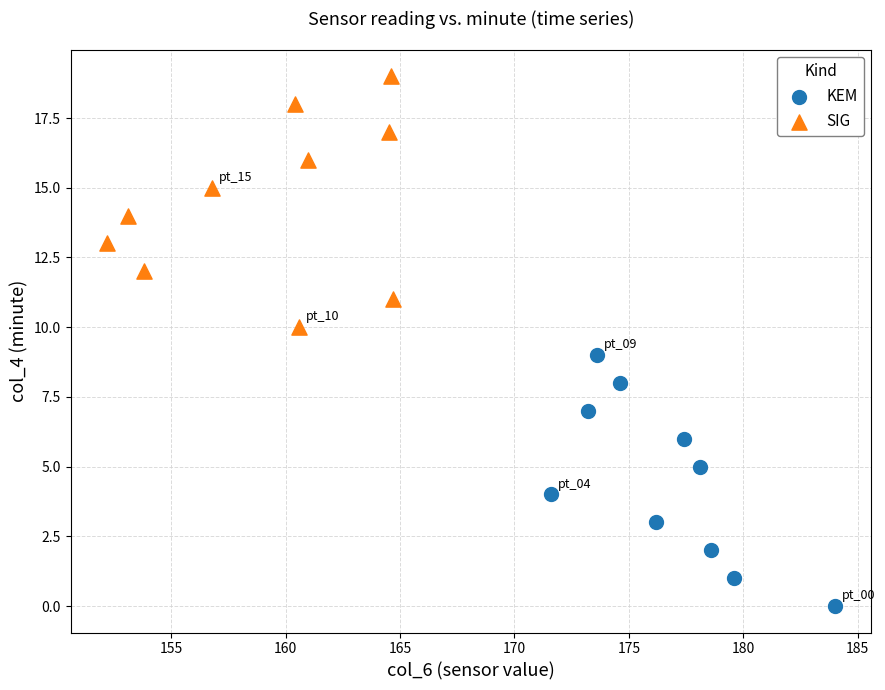

What are all the series names shown in the legend?

KEM, SIG